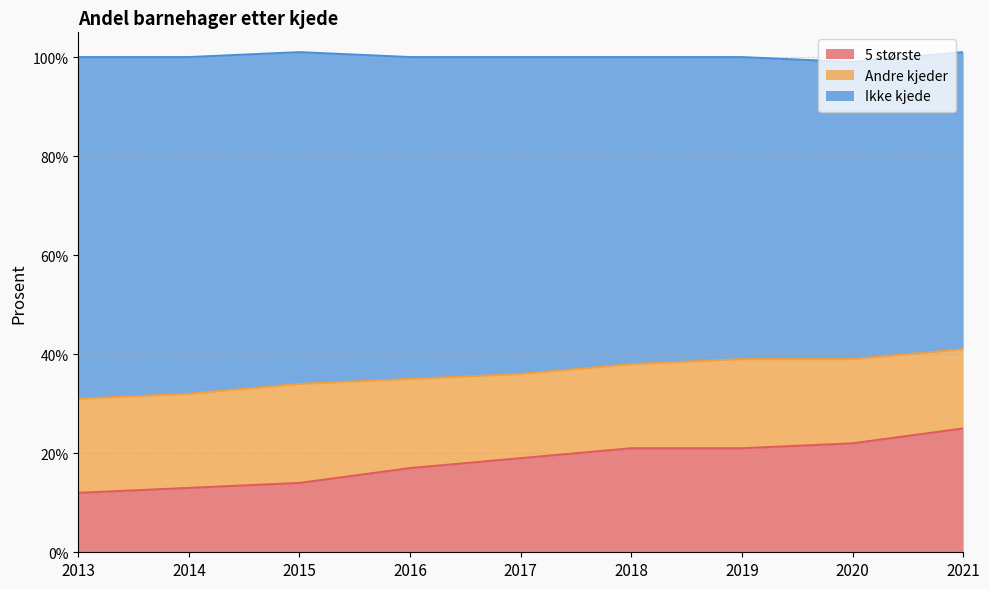

Is it true that Ikke kjede equals 36 at 2017?

True